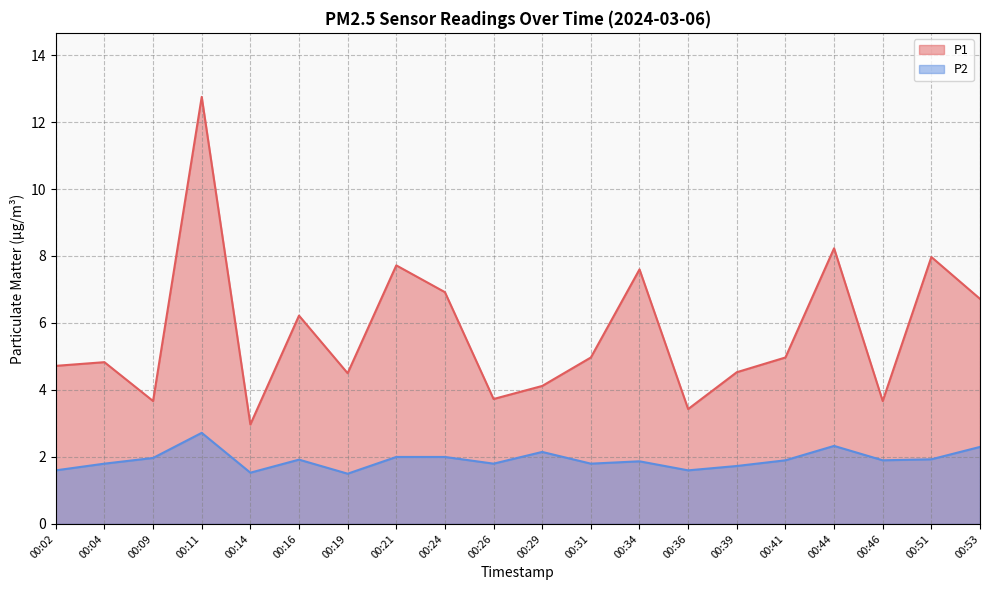

Count the number of data series in this chart.

2